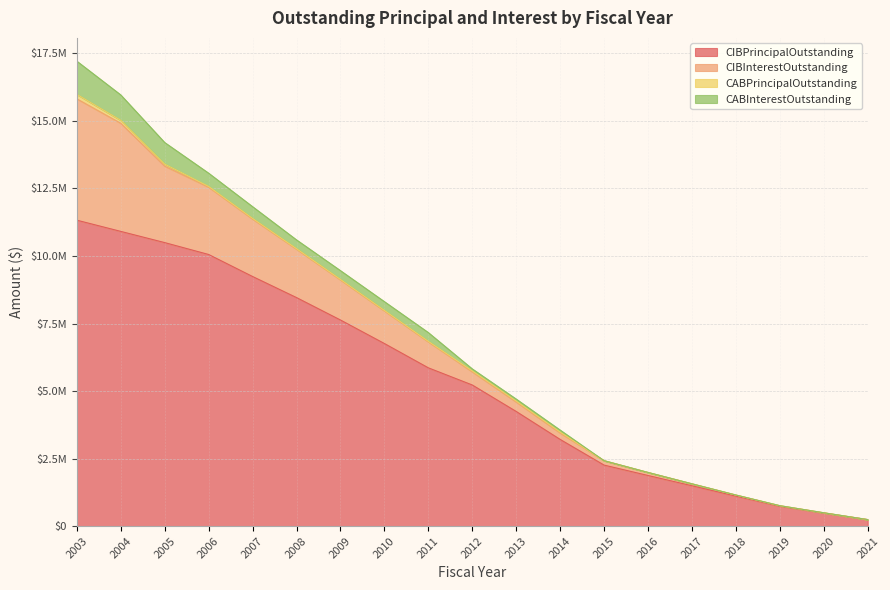

At which label does CIBPrincipalOutstanding first exceed 5225000?

2003